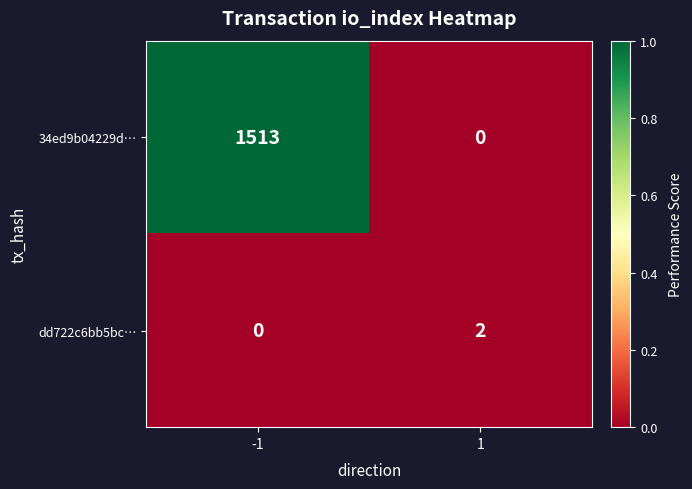

Which series has the largest total across all categories?

34ed9b04229d…